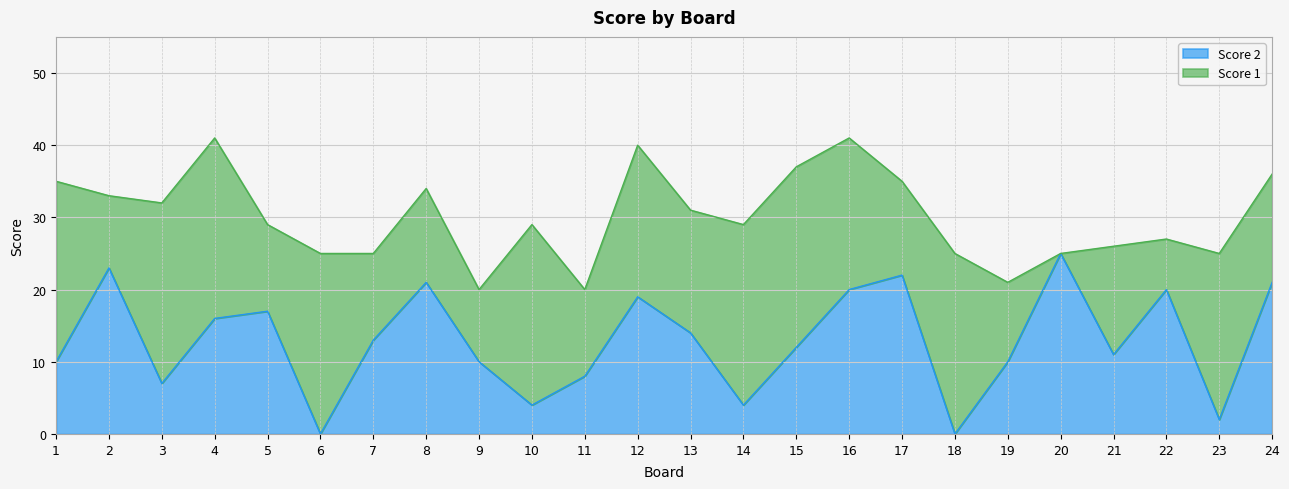

Does the chart display data point markers on the line(s)?

No